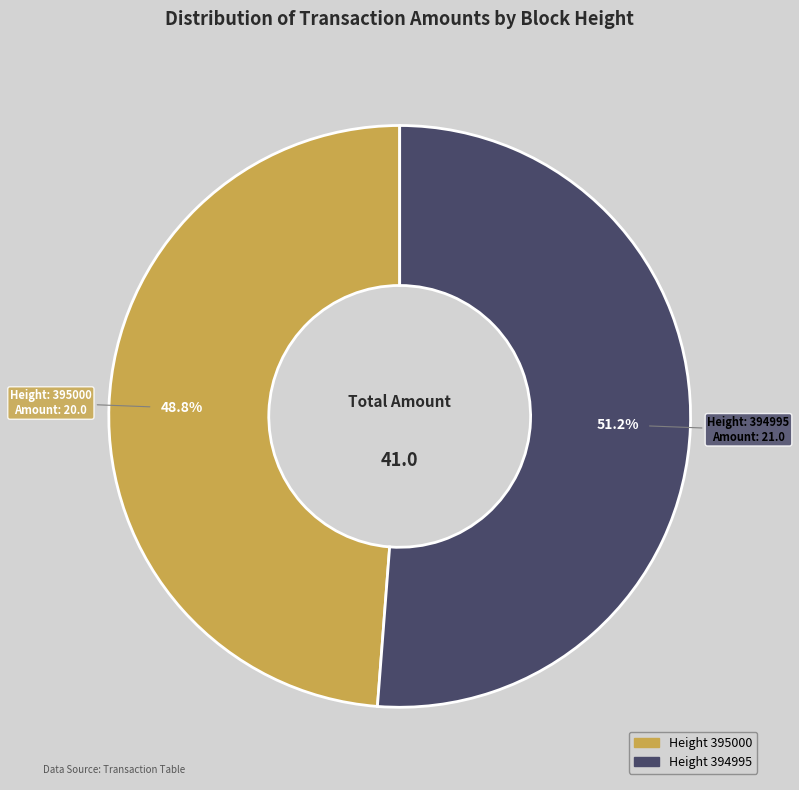

Does any single category account for the majority?

Yes